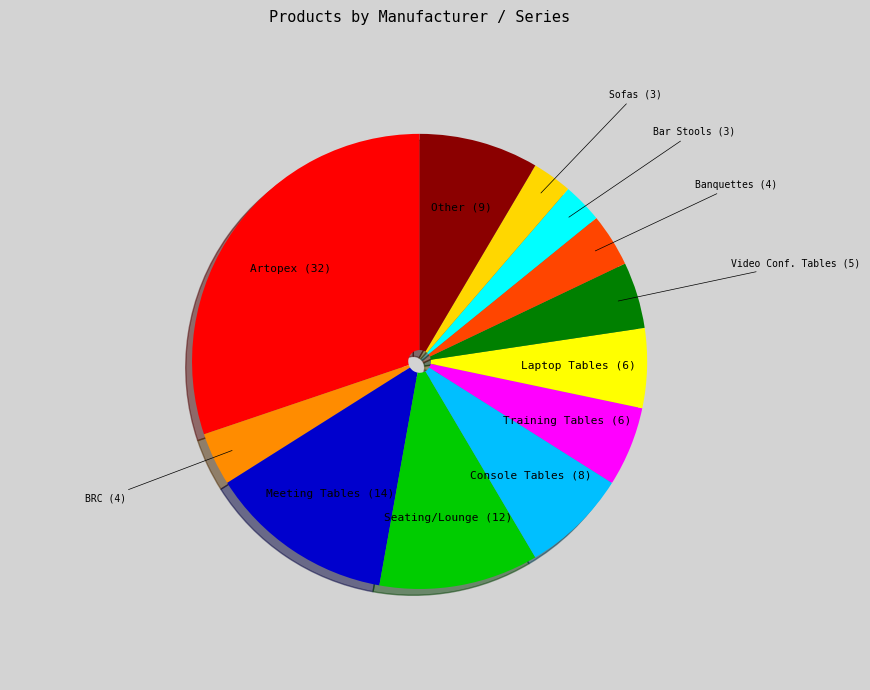

Between Artopex and Training Tables, which is larger?

Artopex